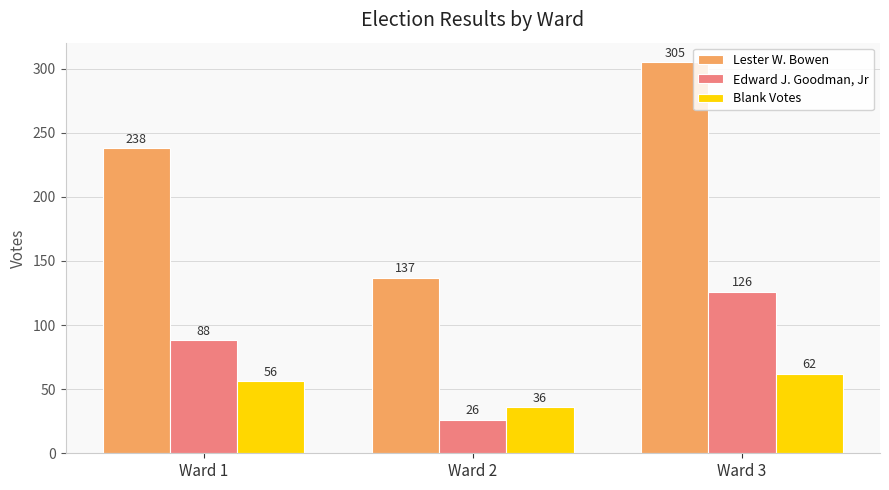

Between Ward 2 and Ward 3, which series saw the biggest shift?

Lester W. Bowen